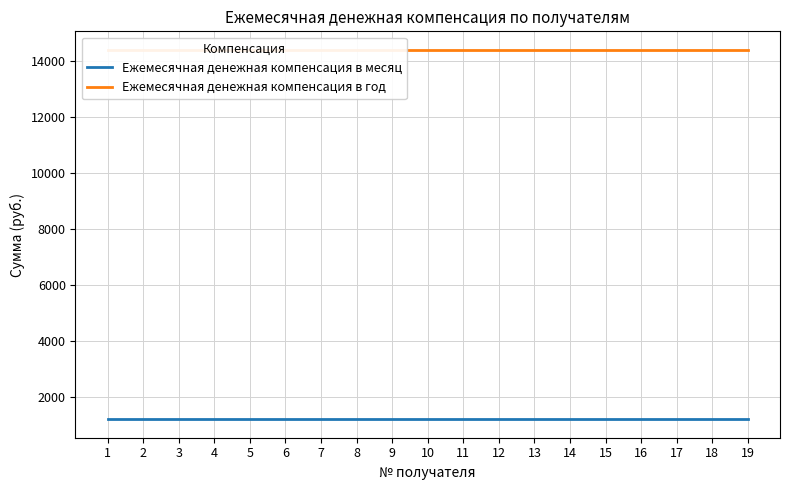

What is the value of the Ежемесячная денежная компенсация в год point at the 14th from the left?

14400